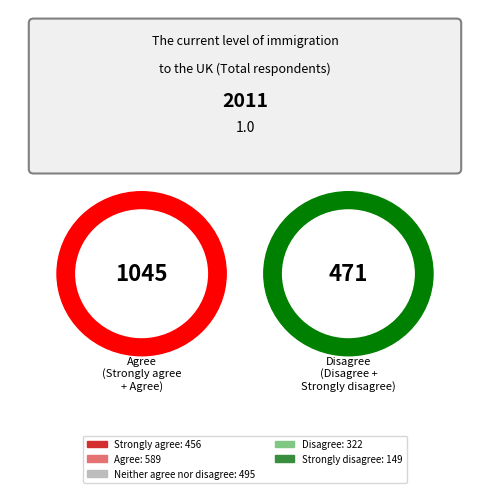

Does Agree represent more than half of the total?

No